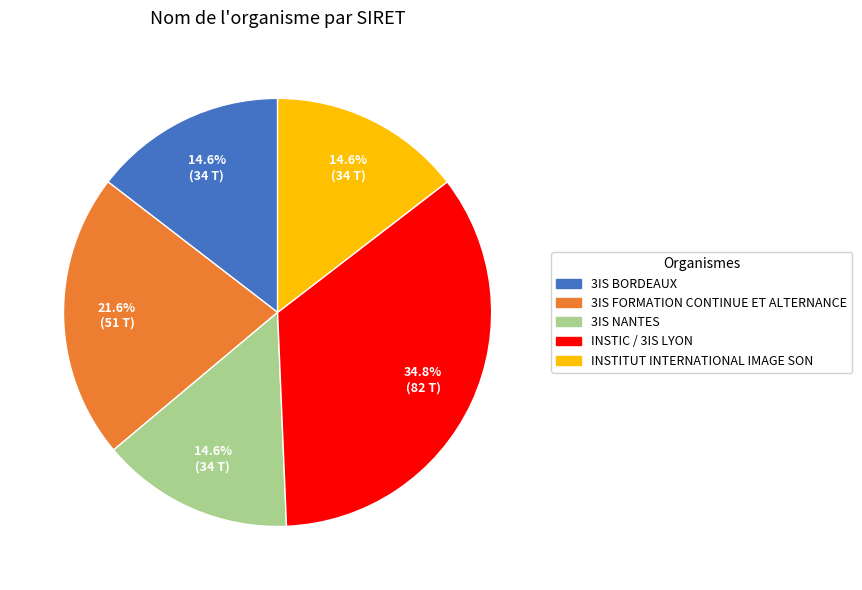

To the nearest percent, what percentage of the pie is 3IS NANTES?

15%